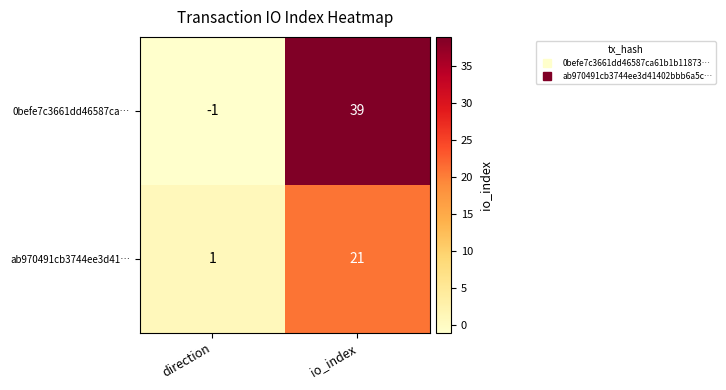

At which category is the sum across all series the highest?

io_index